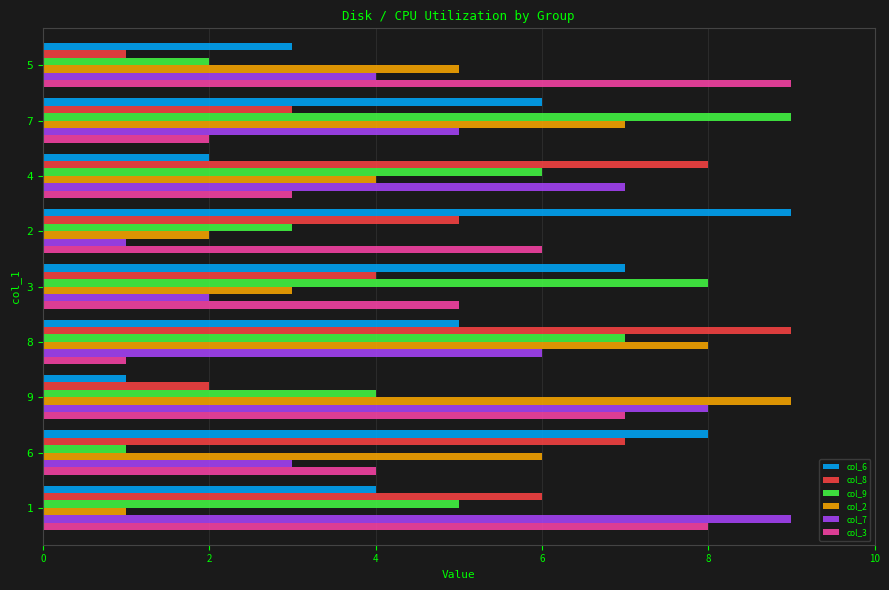

What is the sum of all col_9 values?

45